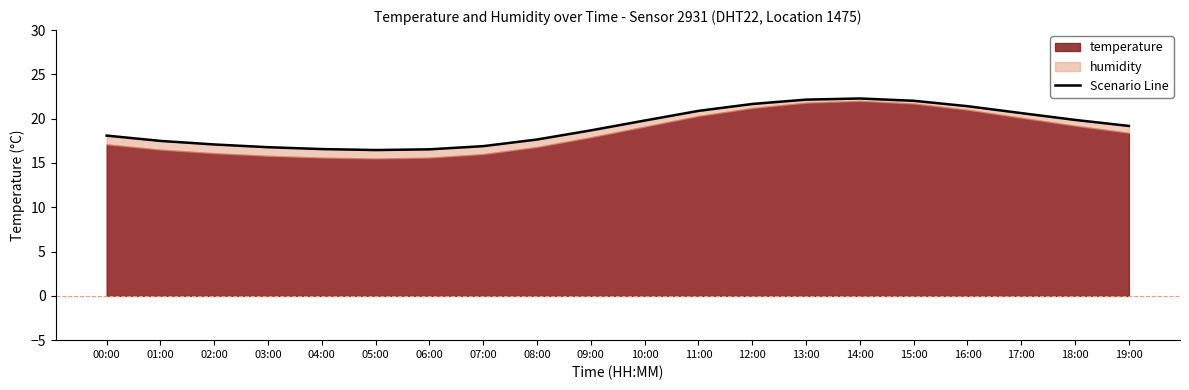

List the labels in order of value, largest first.

14:00, 13:00, 15:00, 12:00, 16:00, 11:00, 17:00, 18:00, 10:00, 19:00, 09:00, 00:00, 08:00, 01:00, 02:00, 07:00, 03:00, 04:00, 06:00, 05:00